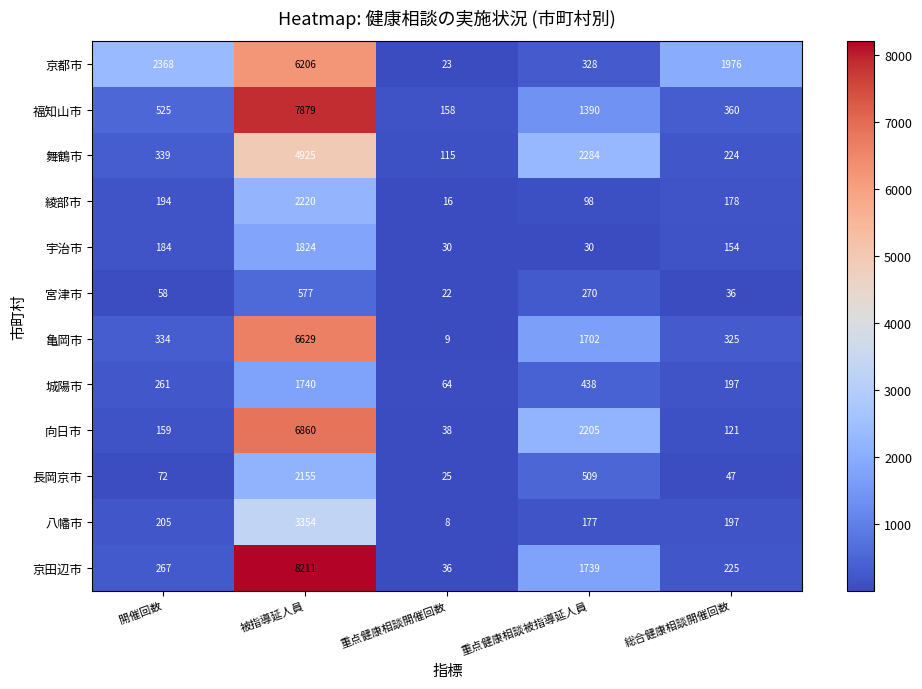

What is the average value of the 京田辺市 series?

2096